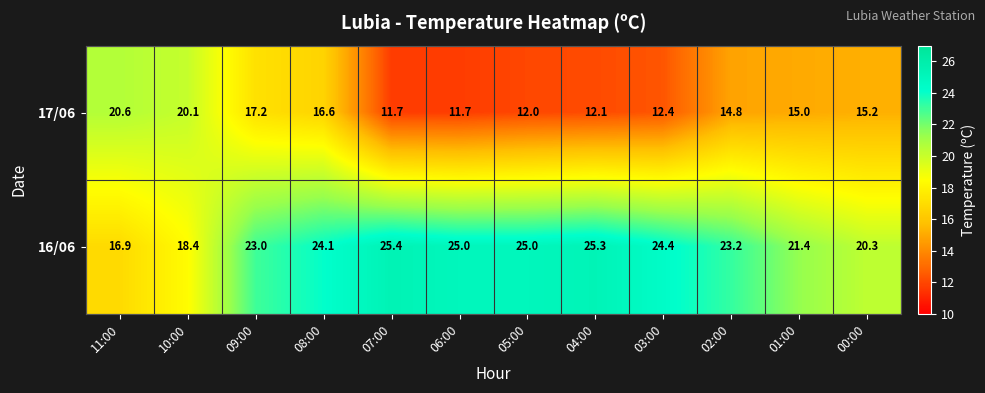

List the series in order of their overall mean, lowest first.

17/06, 16/06